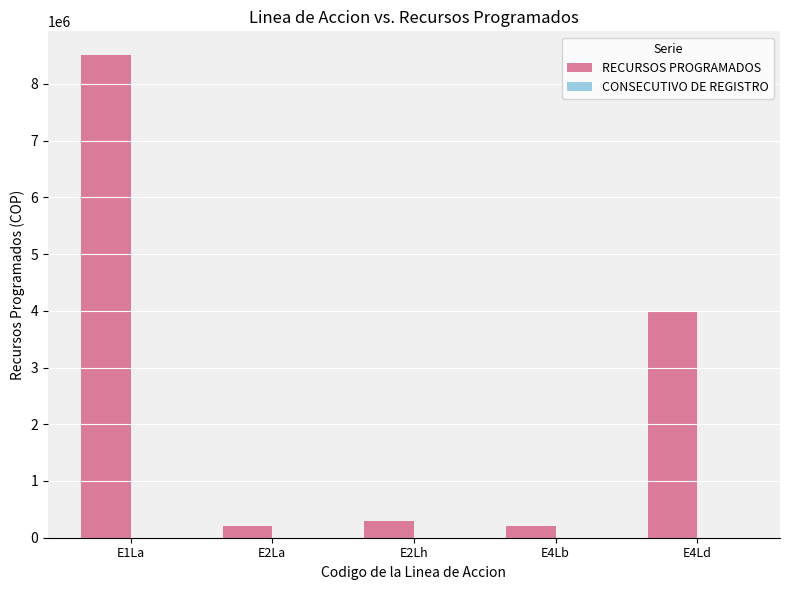

At which category does the chart reach its peak across all series?

E1La